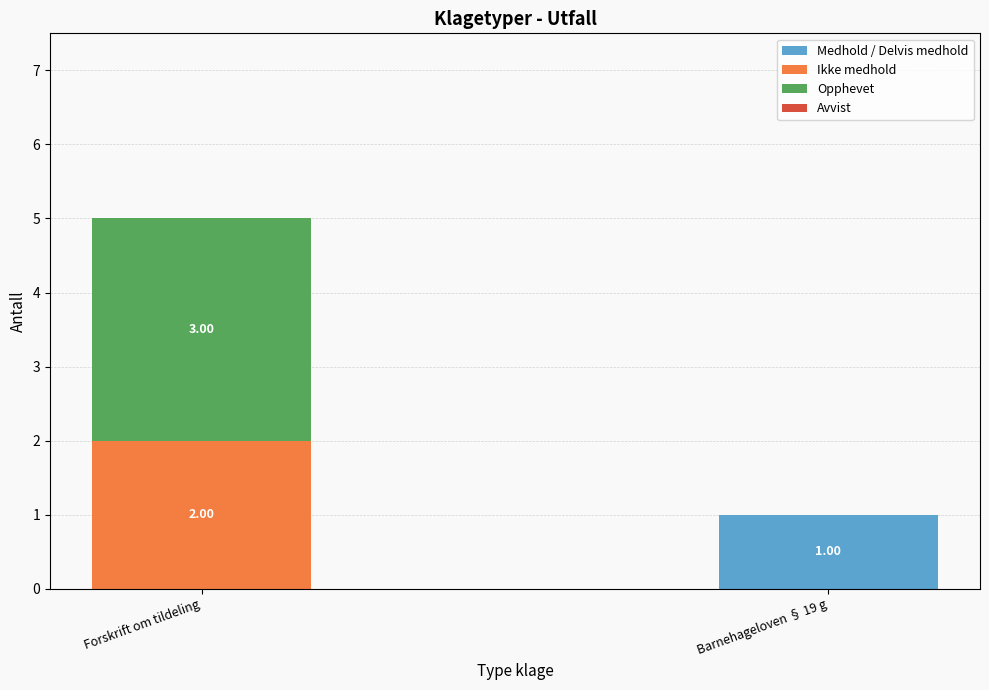

How many categories are shown in the chart?

2